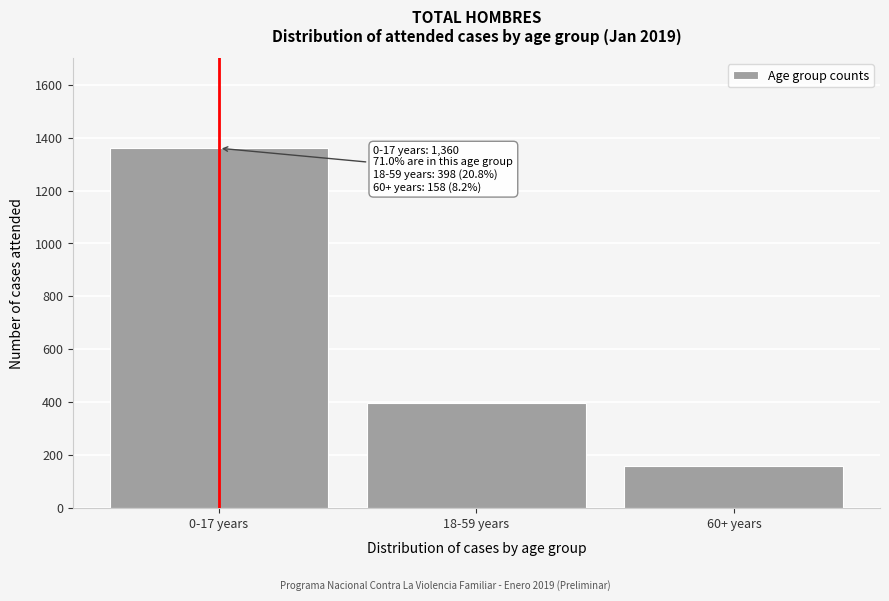

Reading left to right, list all the values displayed in this chart.

1360	398	158